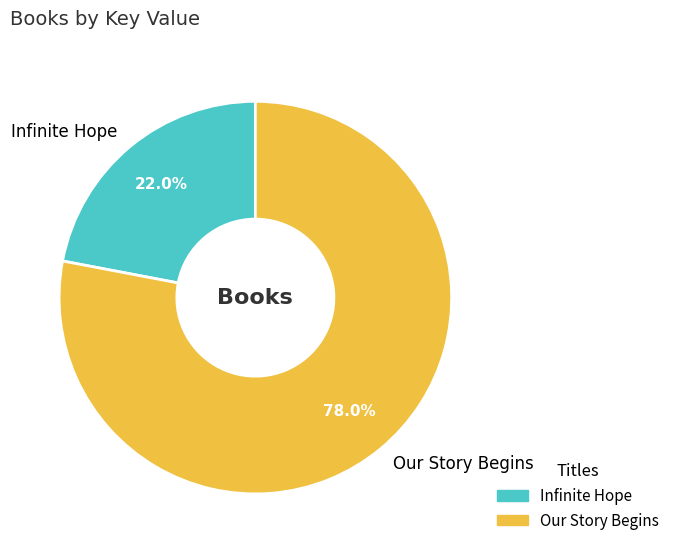

Between Our Story Begins and Infinite Hope, which is larger?

Our Story Begins